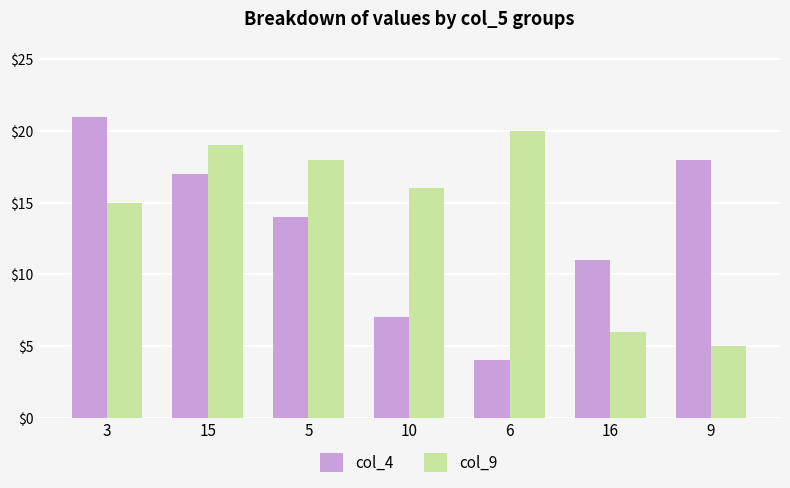

Which category has the lowest value across all series?

6